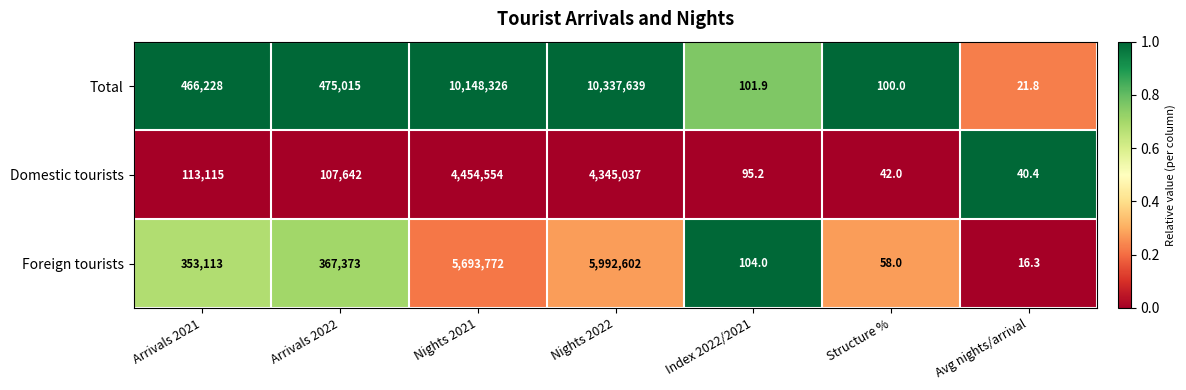

Which category has the highest value across all series?

Nights 2022